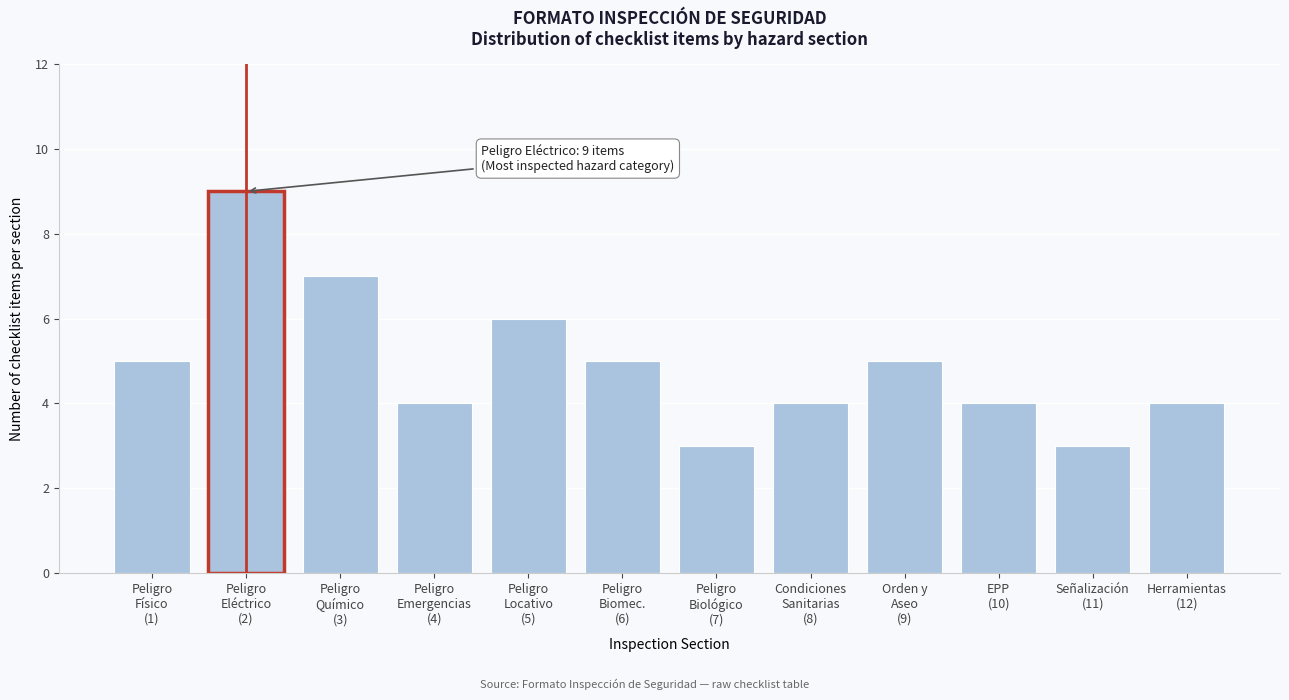

Reading right to left, transcribe all the data shown in this chart.

4	3	4	5	4	3	5	6	4	7	9	5